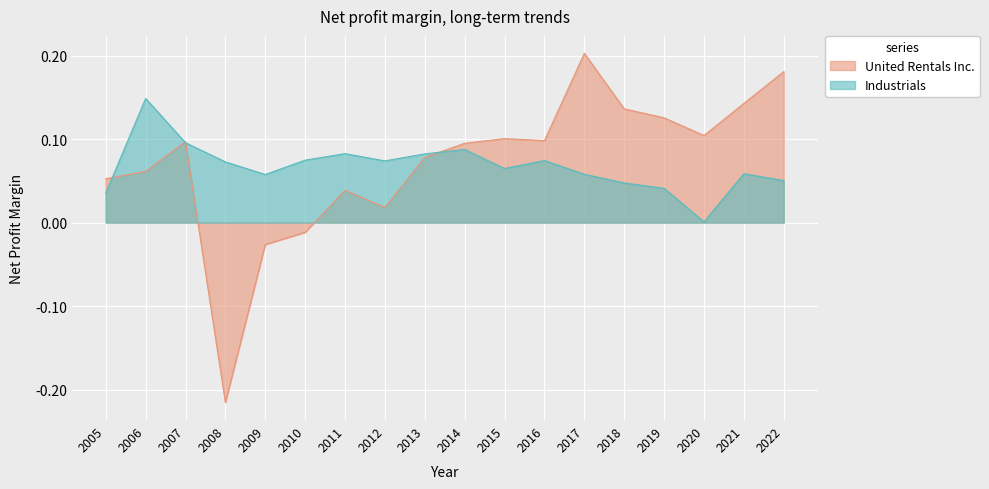

Which category has the lowest value in the United Rentals Inc. series?

2008